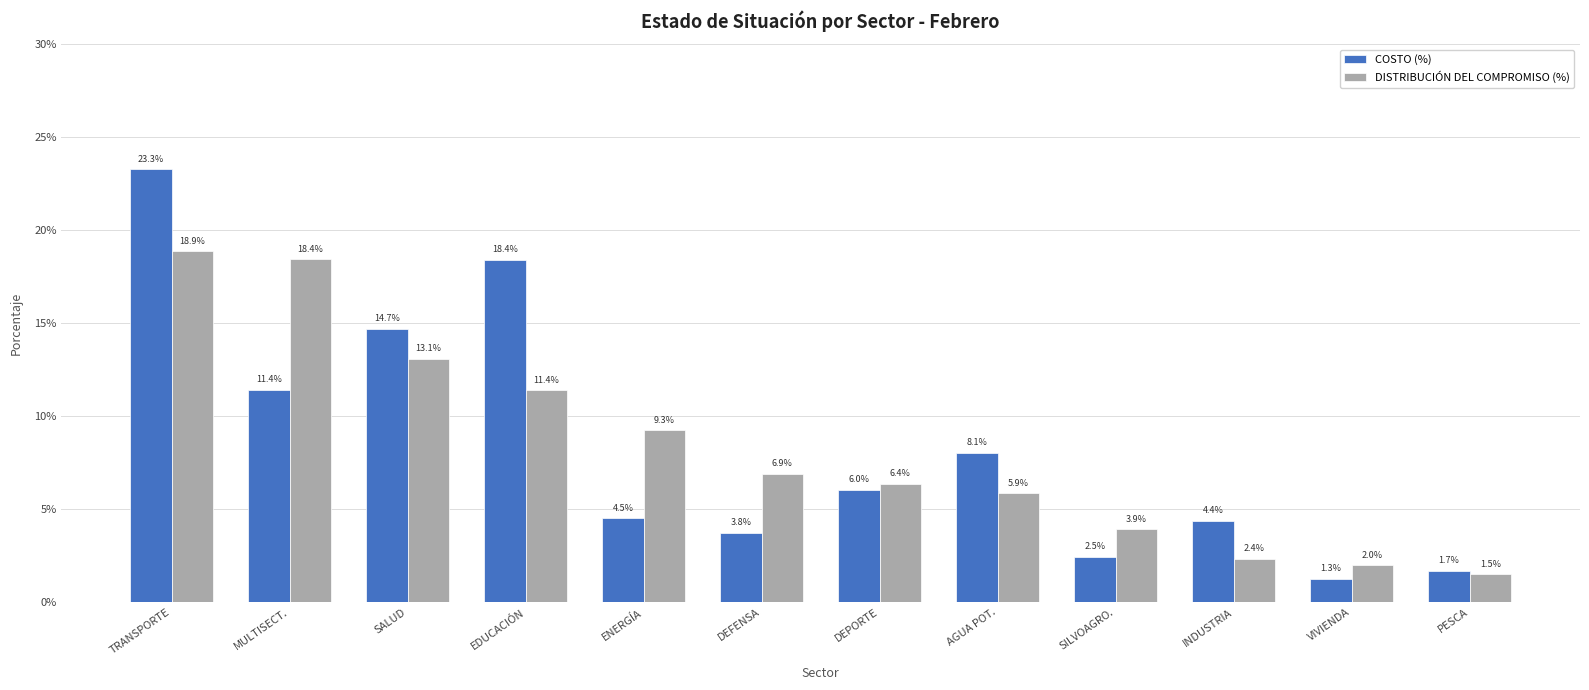

What position from the left is VIVIENDA?

11